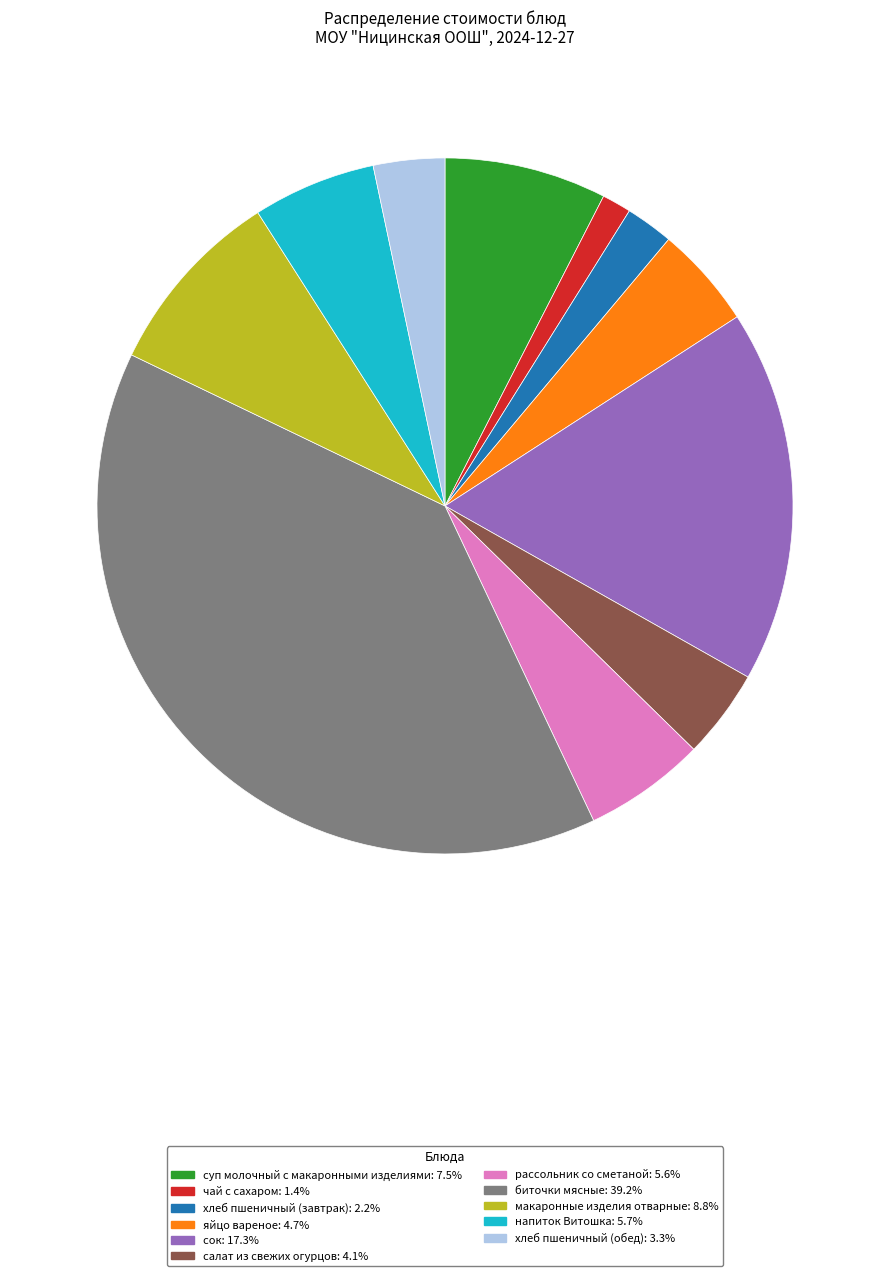

Combined, do сок and хлеб пшеничный (завтрак) account for over 50%?

No